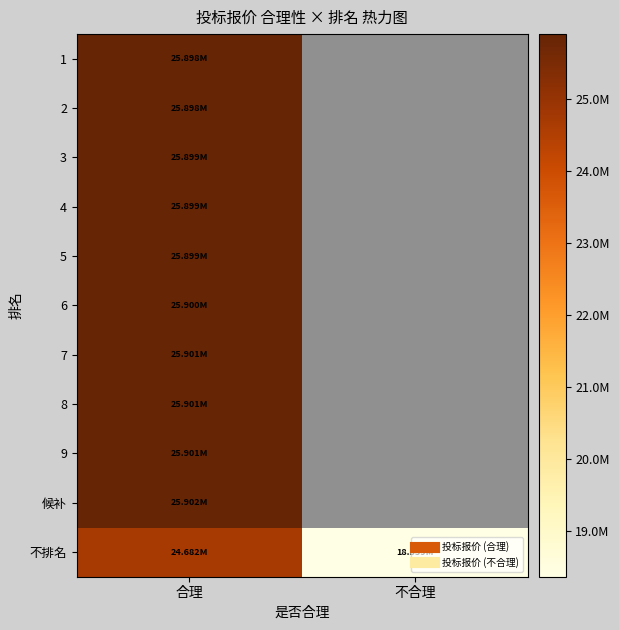

Which category has the lowest value in the 候补 series?

合理